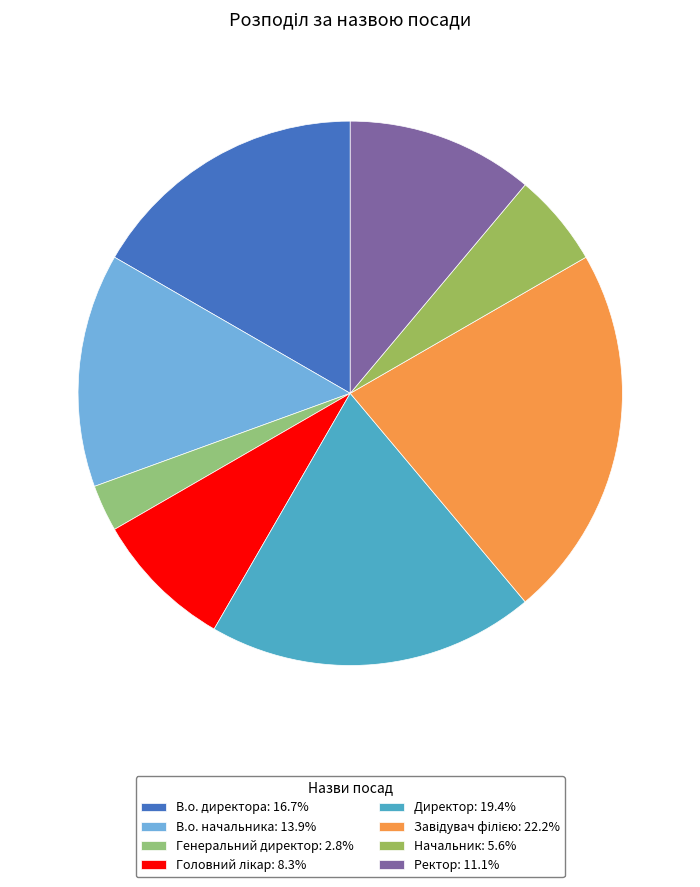

What percentage is NOT represented by Начальник?

94.4%